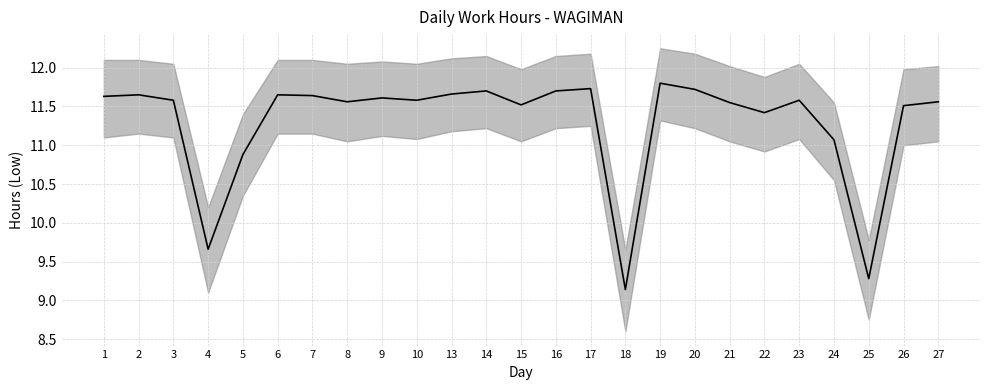

What is the greatest value displayed?

11.8